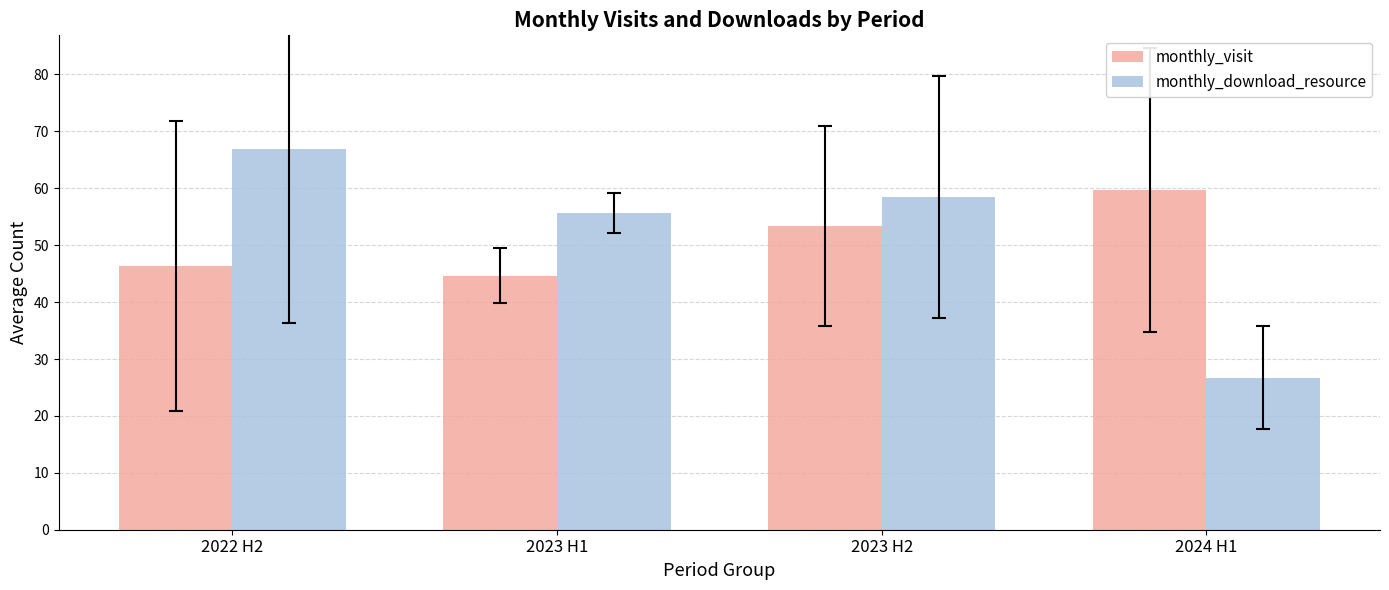

What is the maximum value for monthly_visit?

59.8